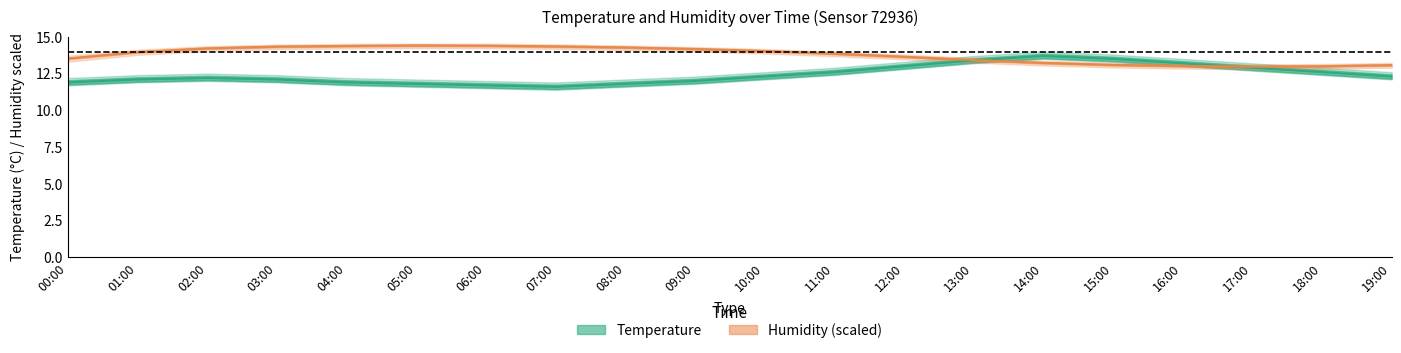

What is the average value of the Temperature (line) series?

12.4